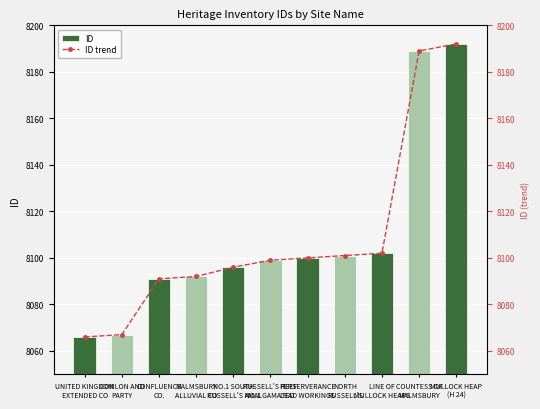

What is the label of the 11th bar from the left?

MULLOCK HEAP
(H 24)